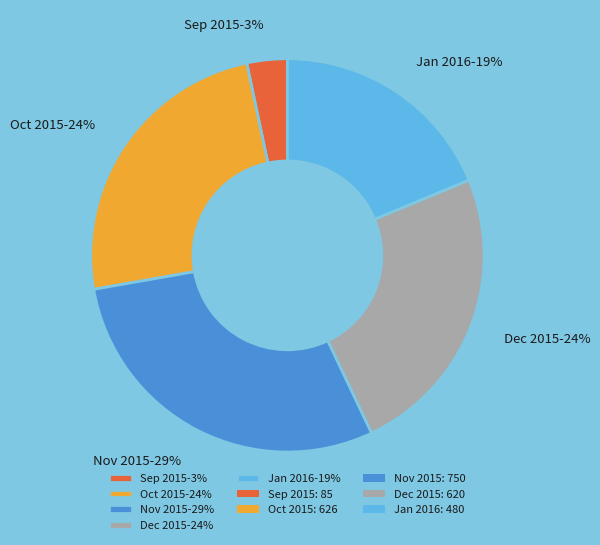

To the nearest percent, what is the combined percentage of Dec 2015-24% and Jan 2016-19%?

43%